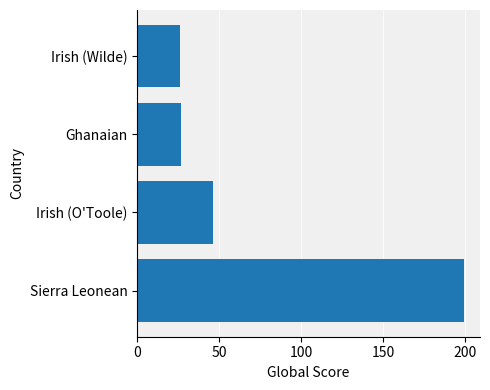

What is the sum of all values?

298